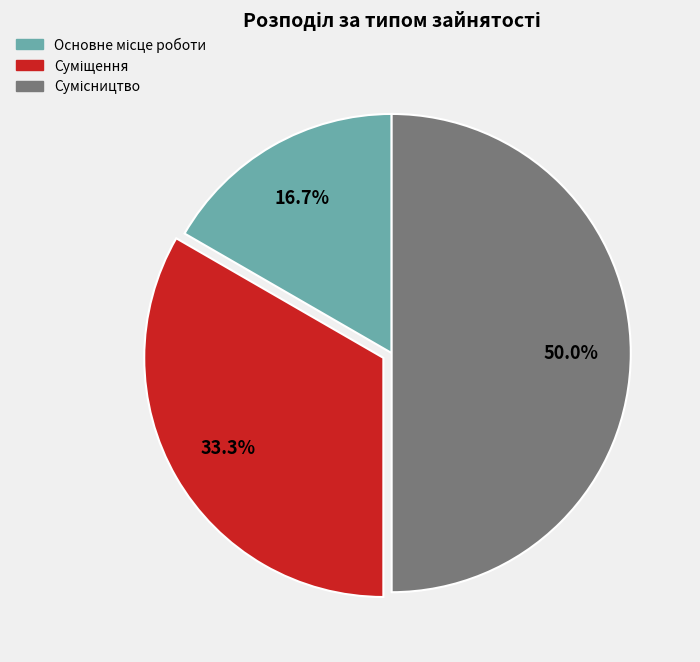

True or false: Сумісництво accounts for 60% of the total.

False